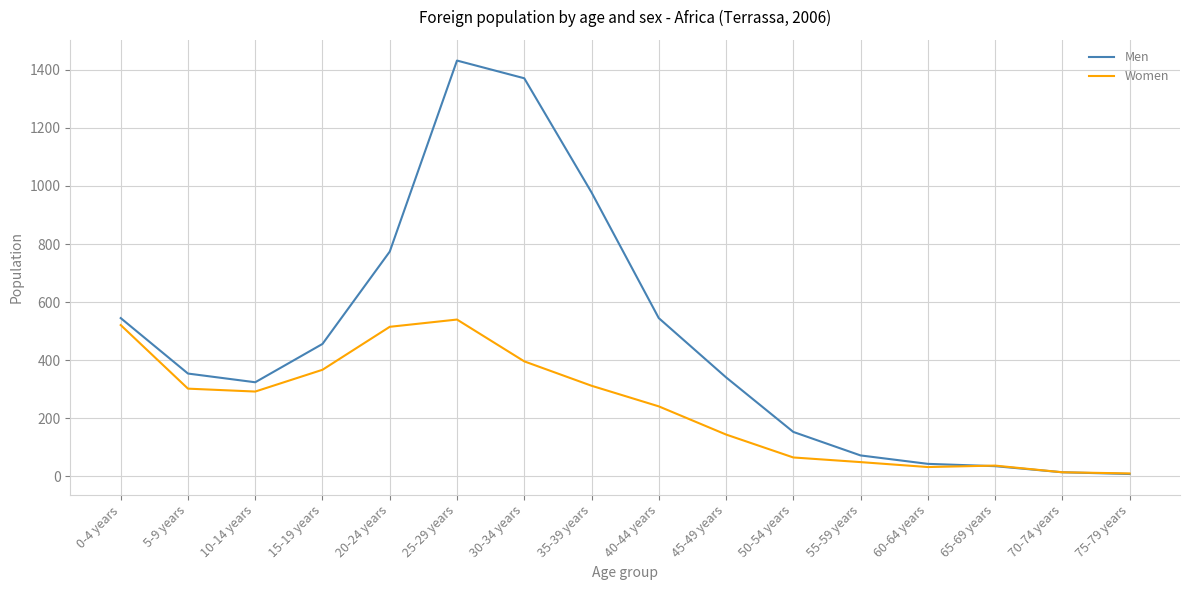

At how many categories does at least one series exceed 181?

10